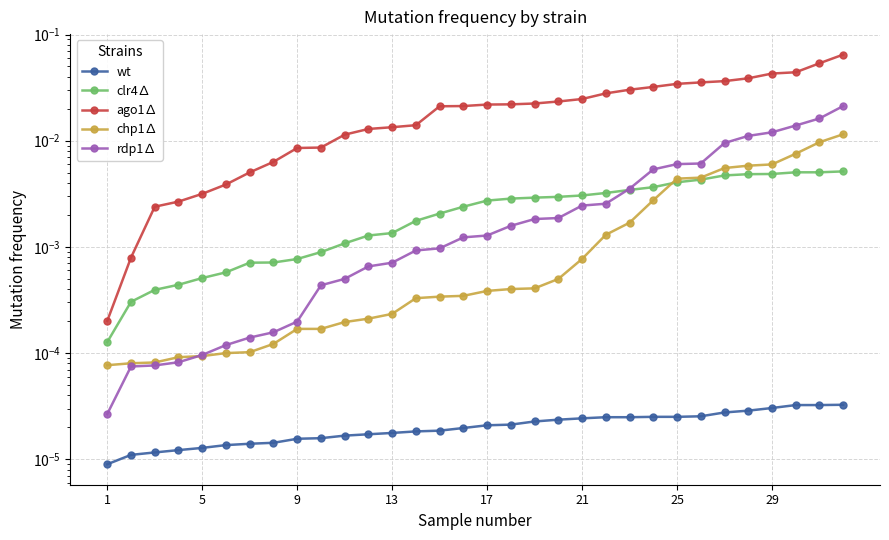

The rdp1∆ series shows 0.0 at 23. True or false?

True